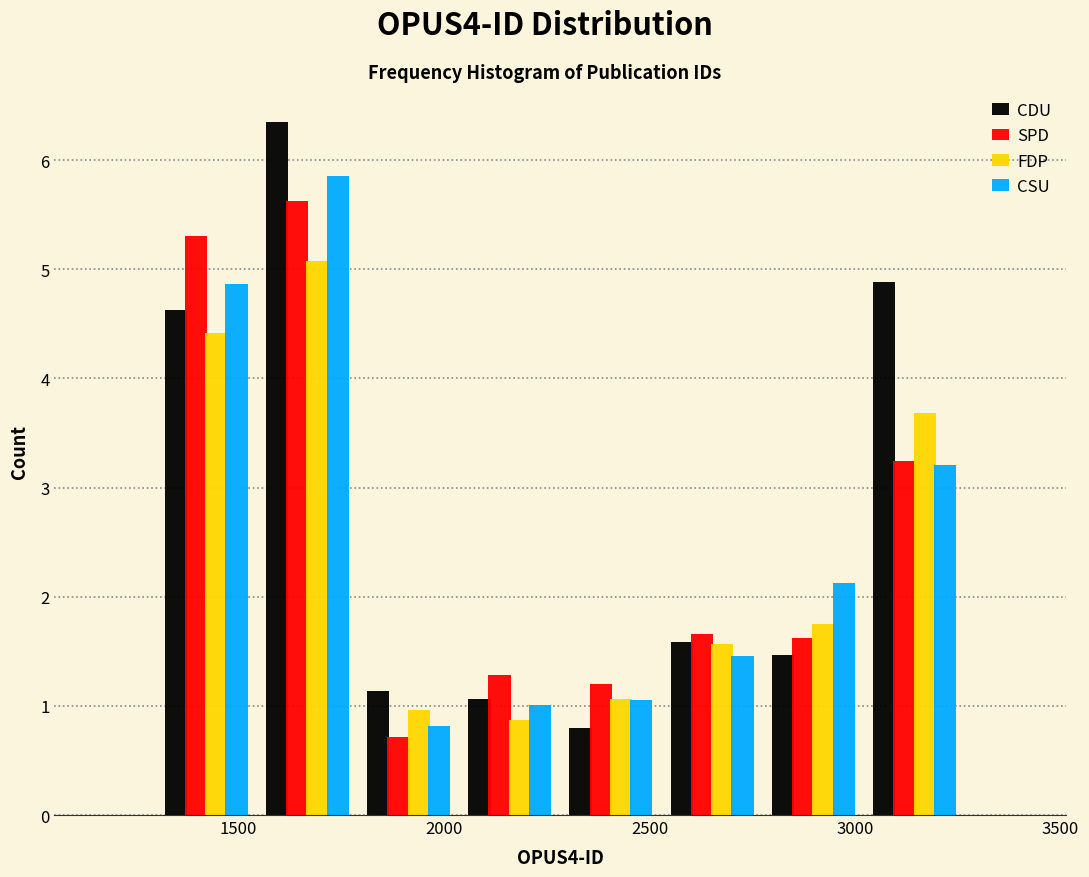

What is the height of the CDU bar covering 1300 to 1550 on the x-axis? Neither the bar edges nor the heights are printed on the chart, so give them approximately, as read against the axes.

4.6